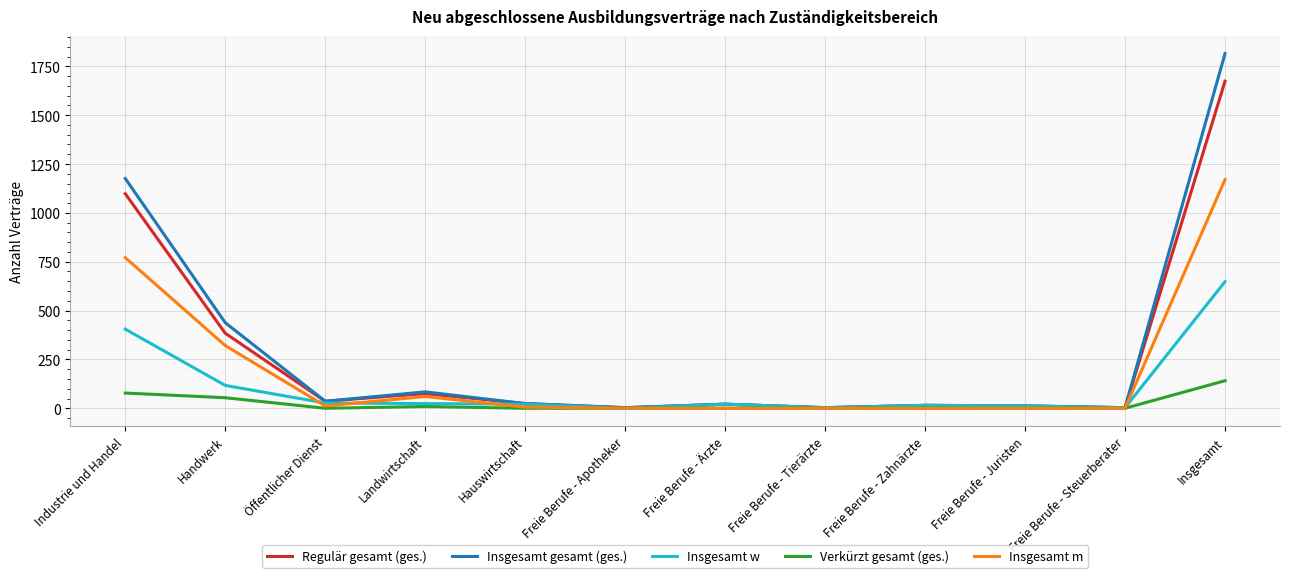

Is the value of Verkürzt gesamt (ges.) at Insgesamt greater than the value of Insgesamt w at Freie Berufe - Tierärzte?

Yes